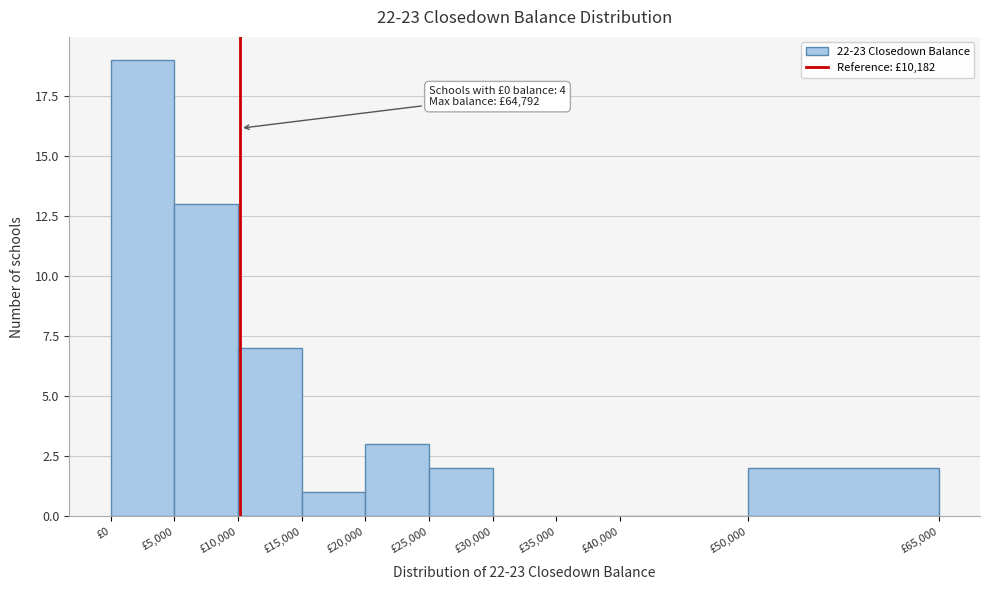

Over which range of the x-axis is the bar tallest?

0 to 5000